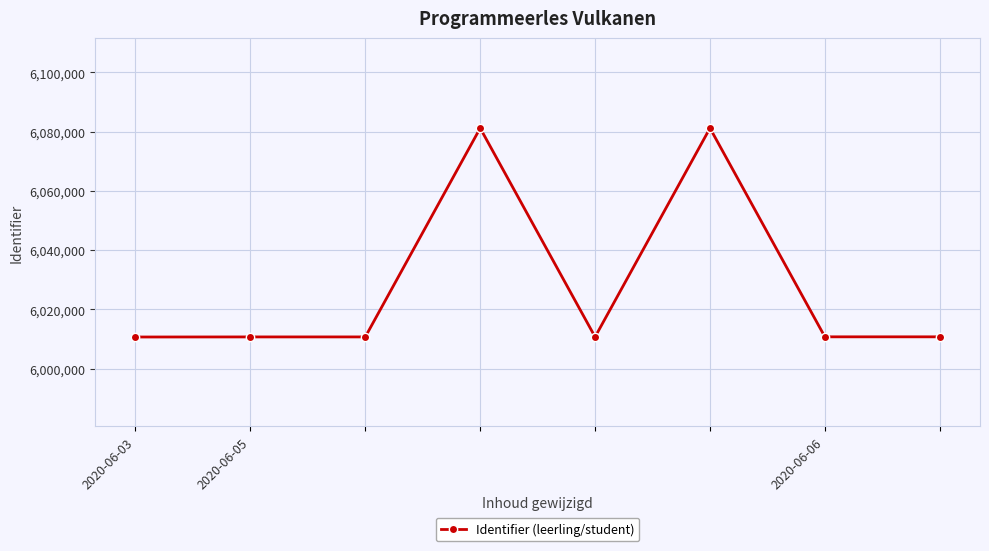

What is the difference between the maximum and minimum values?

70458